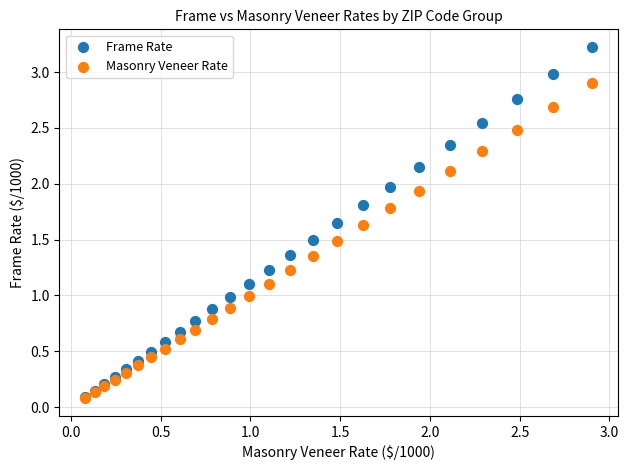

What are all the series names shown in the legend?

Frame Rate, Masonry Veneer Rate